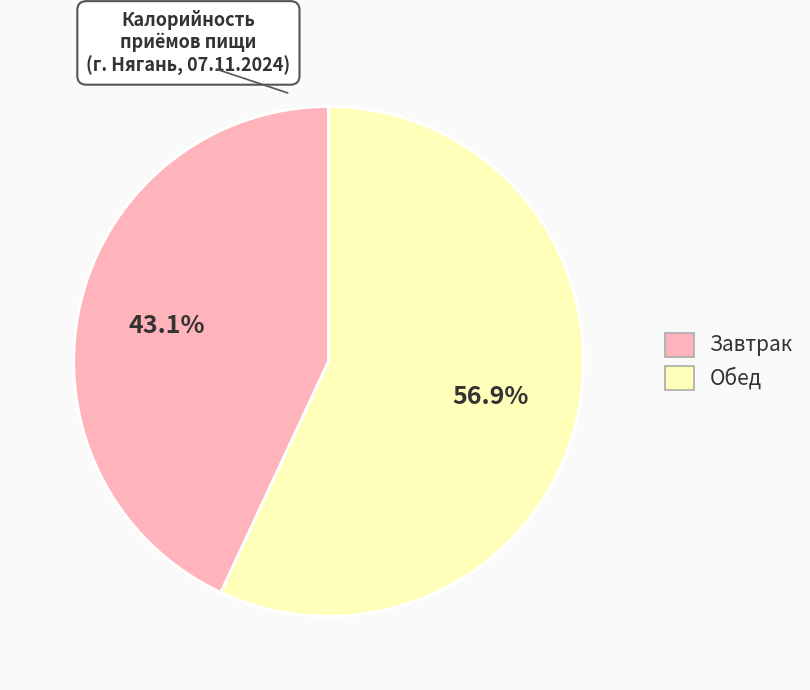

Combined, do Завтрак and Обед account for over 50%?

Yes